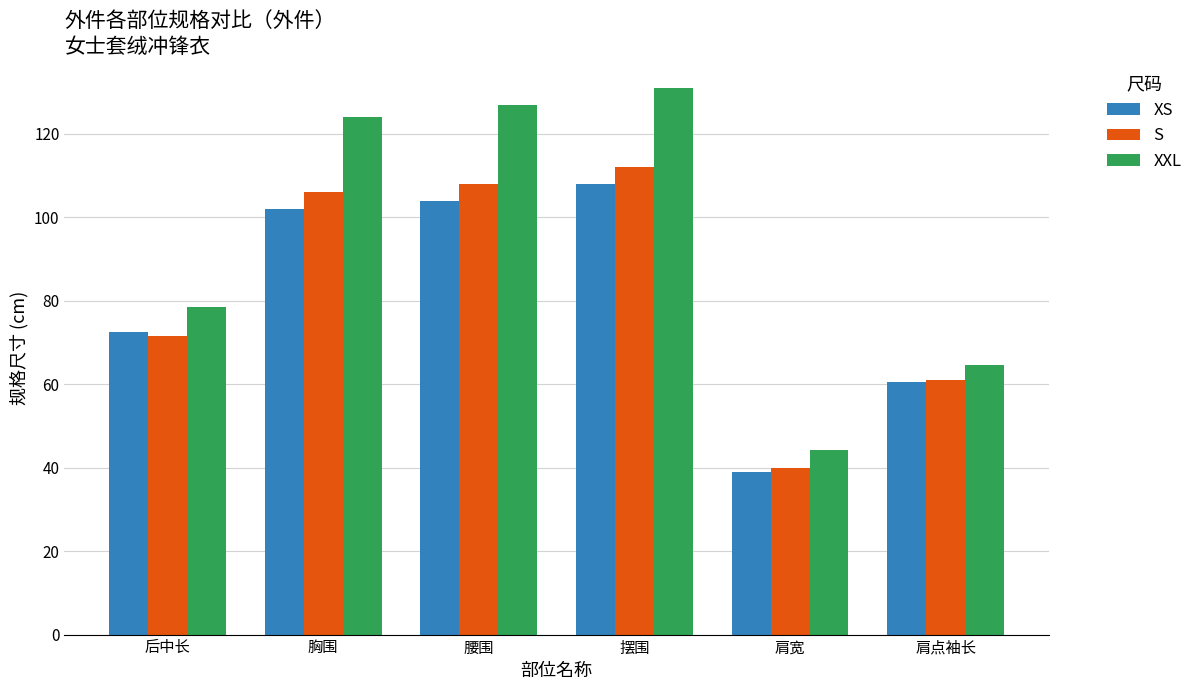

Reading left to right, what are all the values shown in this chart?

XS: 72.5	102.0	104.0	108.0	39.0	60.5
S: 71.5	106.0	108.0	112.0	40.0	61.0
XXL: 78.5	124.0	127.0	131.0	44.2	64.5